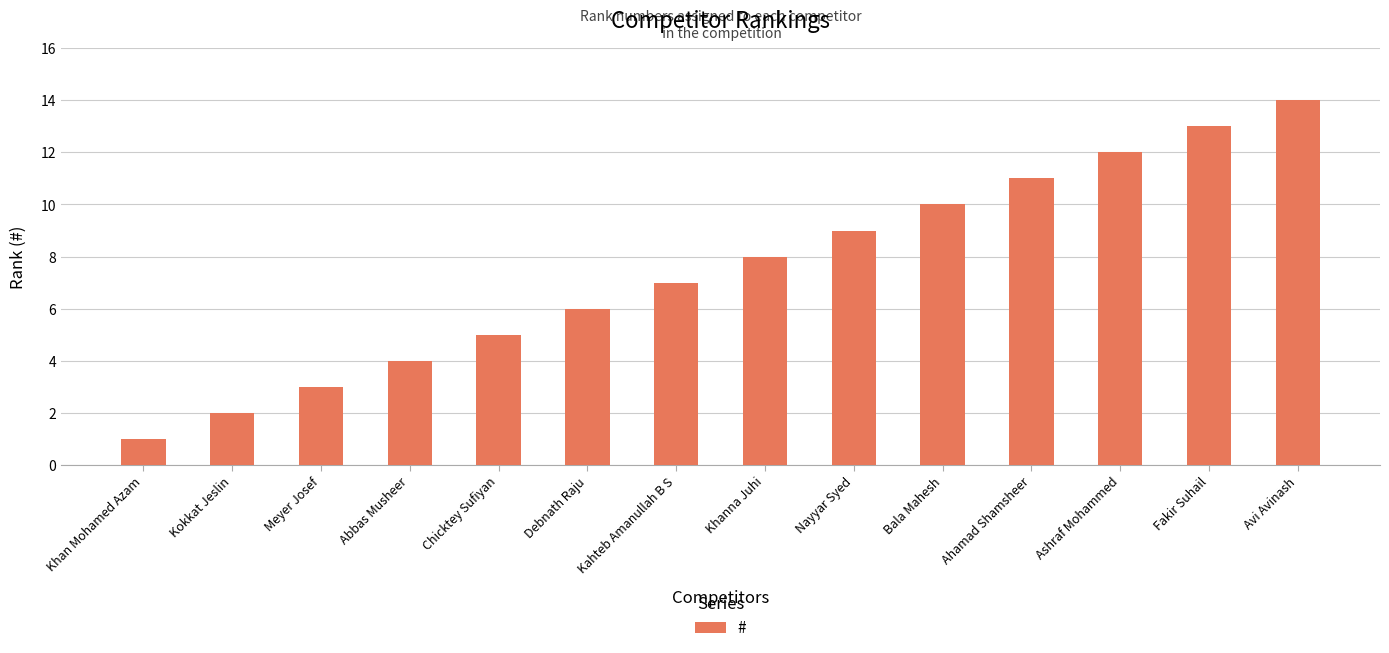

What is the average value?

8